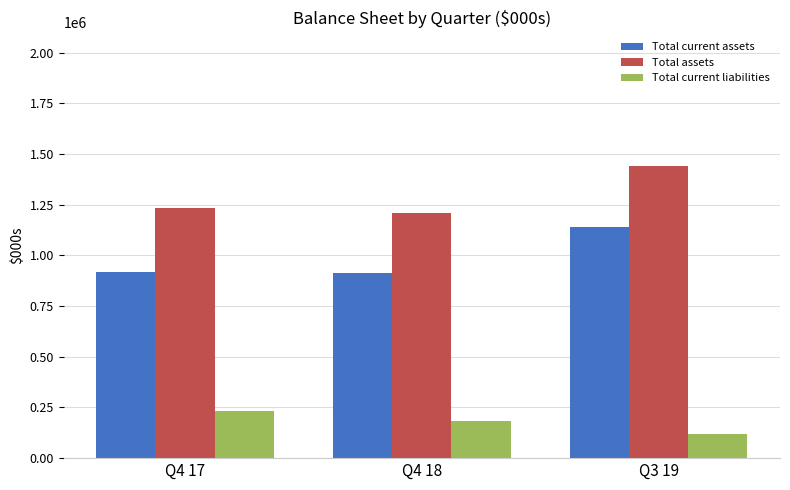

What is the average value of the Total current liabilities series?

179007